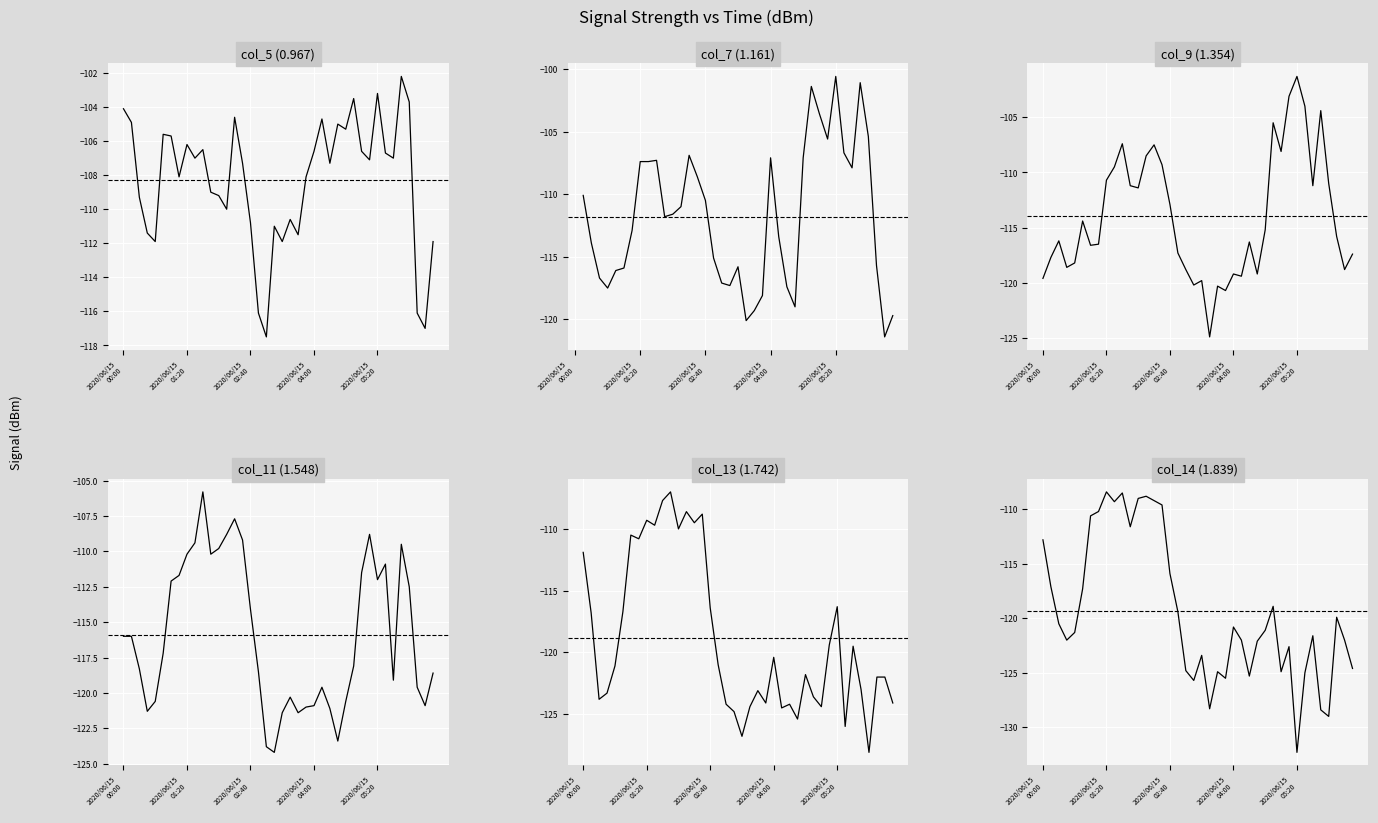

How many lines are shown in the chart?

6